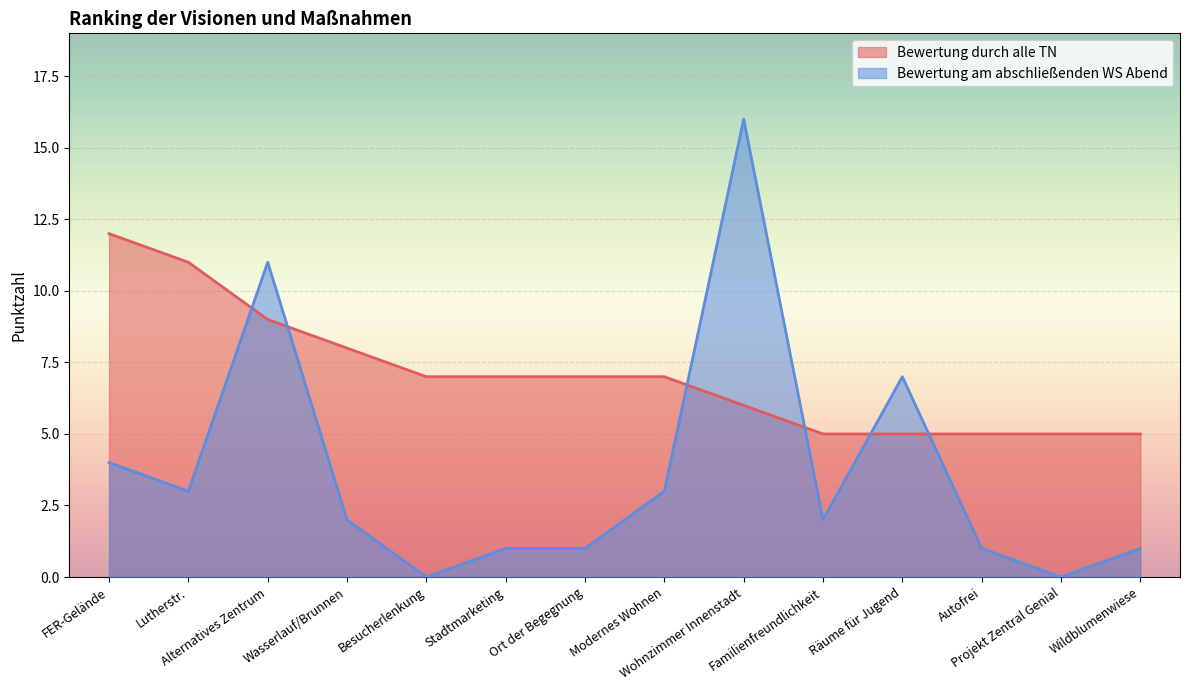

How many lines are shown in the chart?

2